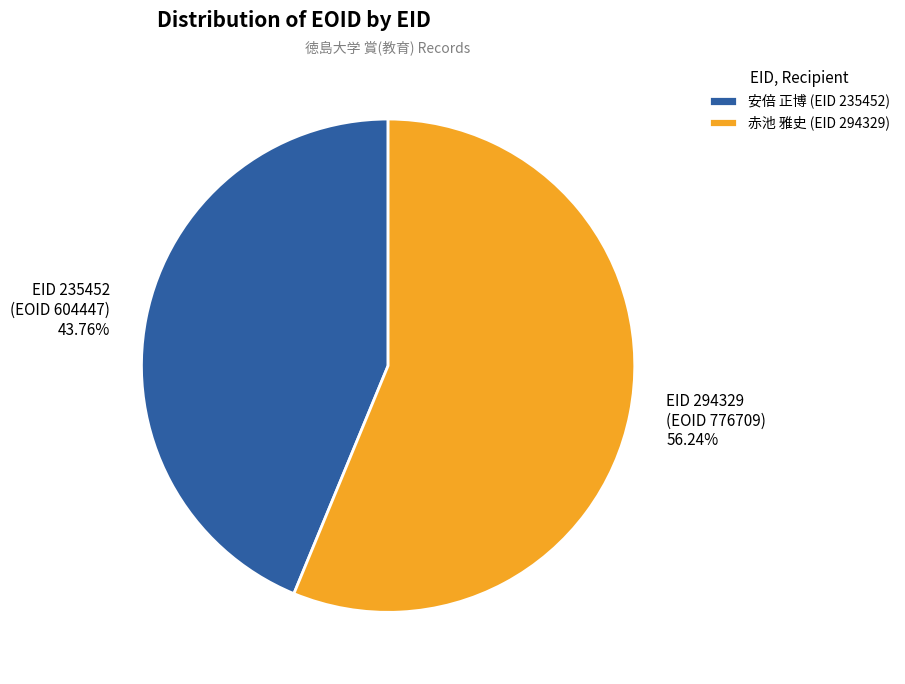

Rank the categories by value from lowest to highest.

安倍 正博 (EID 235452), 赤池 雅史 (EID 294329)